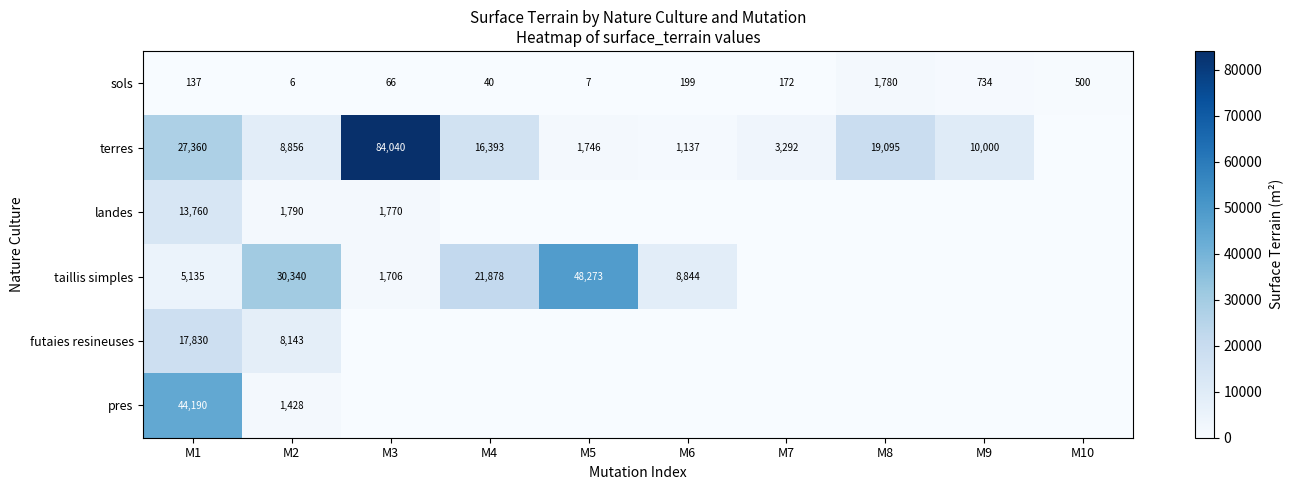

Which has a higher value, M8 or M3?

M8